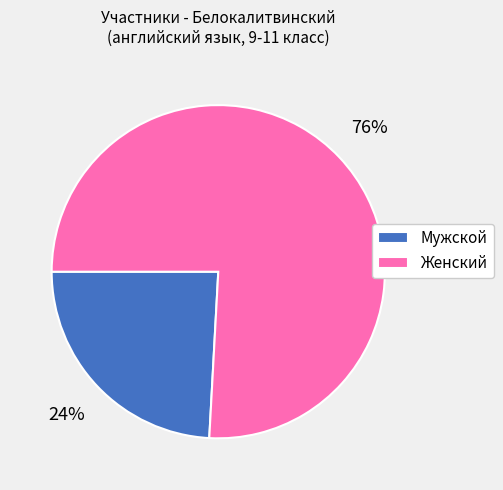

What is the majority slice?

Женский